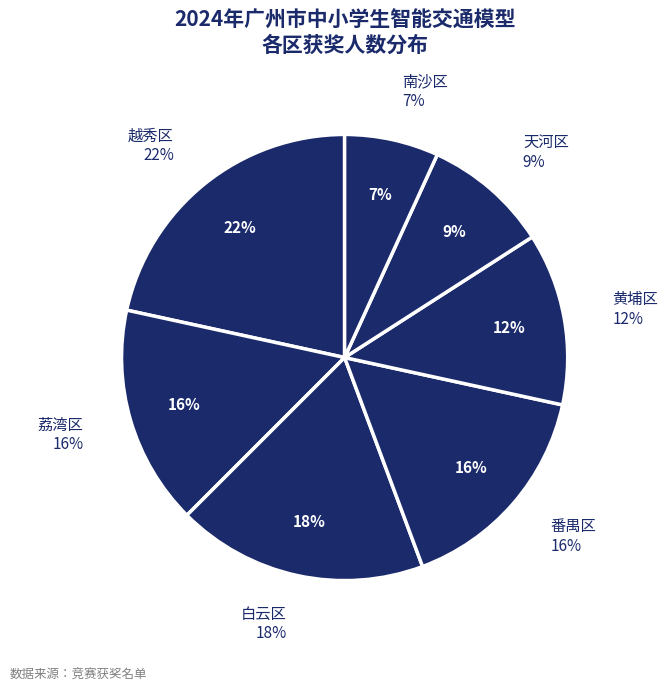

Combined, do 黄埔区 and 越秀区 account for over 50%?

No